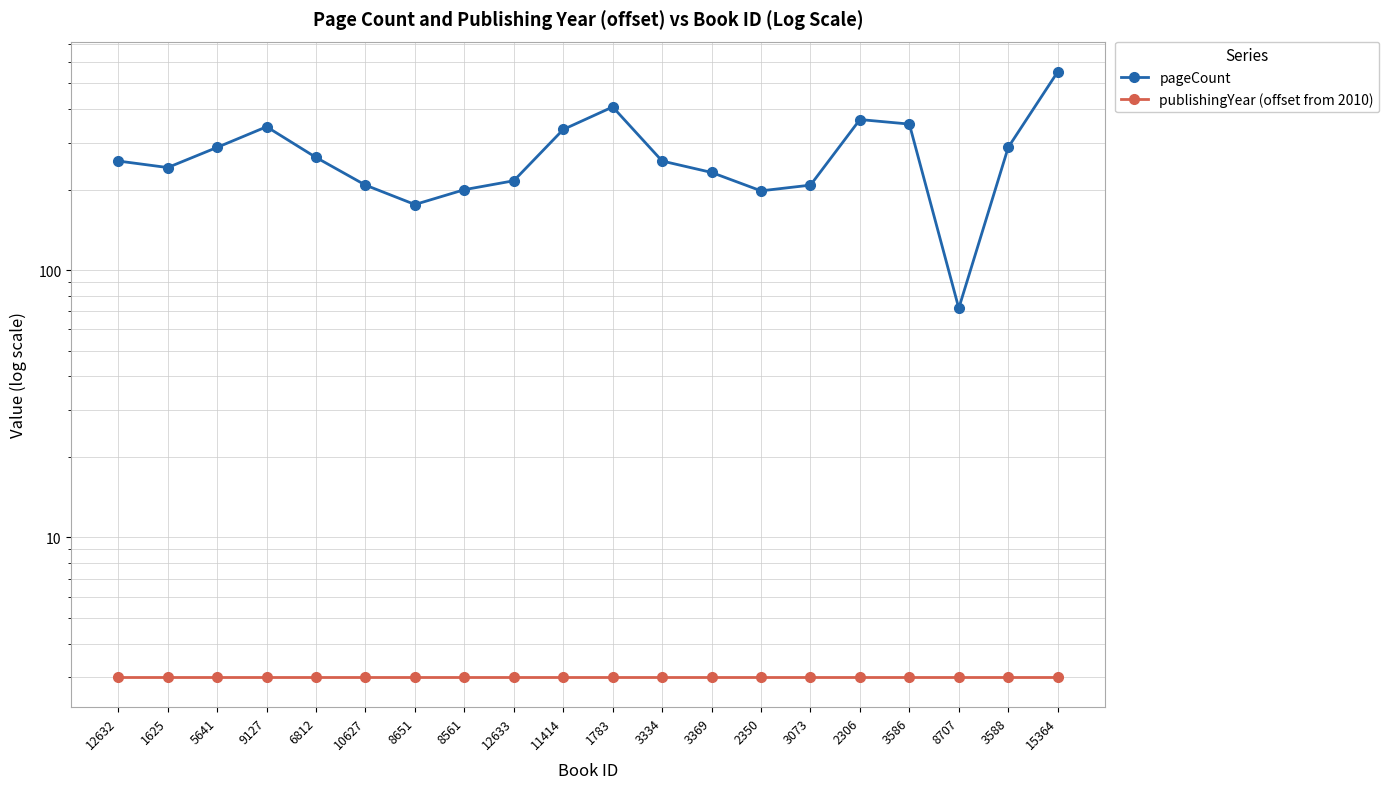

What position from the right is 3588?

2